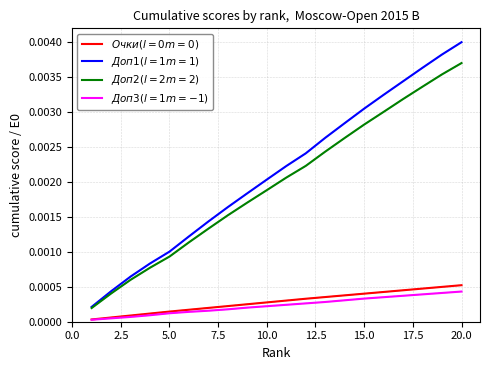

Which series has the largest total across all categories?

$Доп1 (l=1 m=1)$